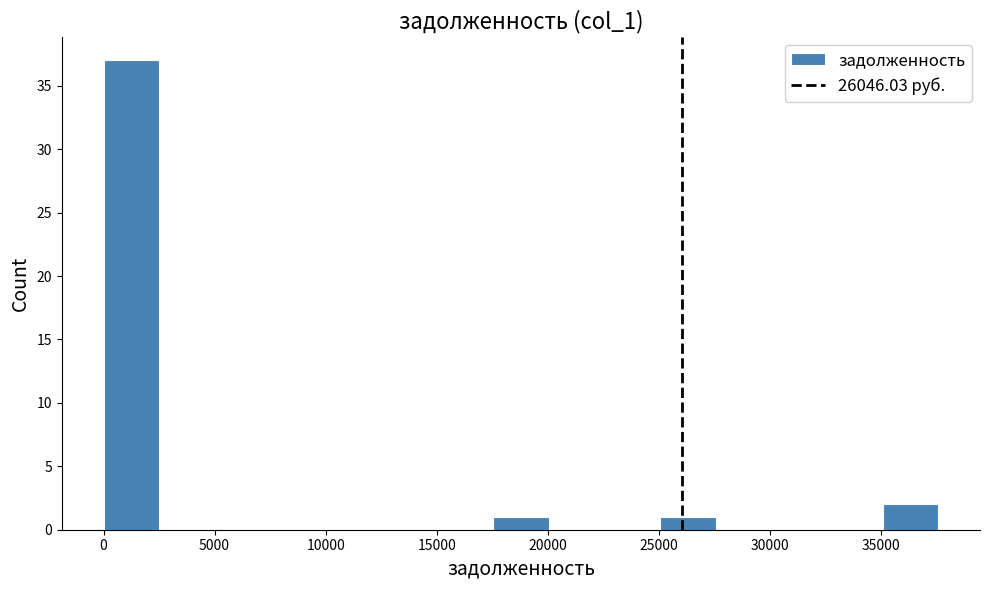

Reading left to right, list every bar in this chart as the range it spans on the x-axis followed by its height. Neither the bar edges nor the heights are printed on the chart, so give them approximately, as read against the axes.

0 to 2500: 37
2500 to 5000: 0
5000 to 7500: 0
7500 to 10000: 0
10000 to 12500: 0
12500 to 15000: 0
15000 to 17500: 0
17500 to 20000: 1
20000 to 22500: 0
22500 to 25000: 0
25000 to 27500: 1
27500 to 30000: 0
30000 to 32500: 0
32500 to 35000: 0
35000 to 37500: 2